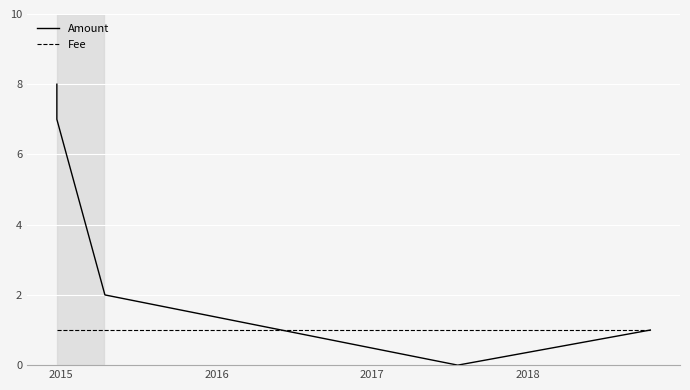

How many distinct data groups are displayed?

2